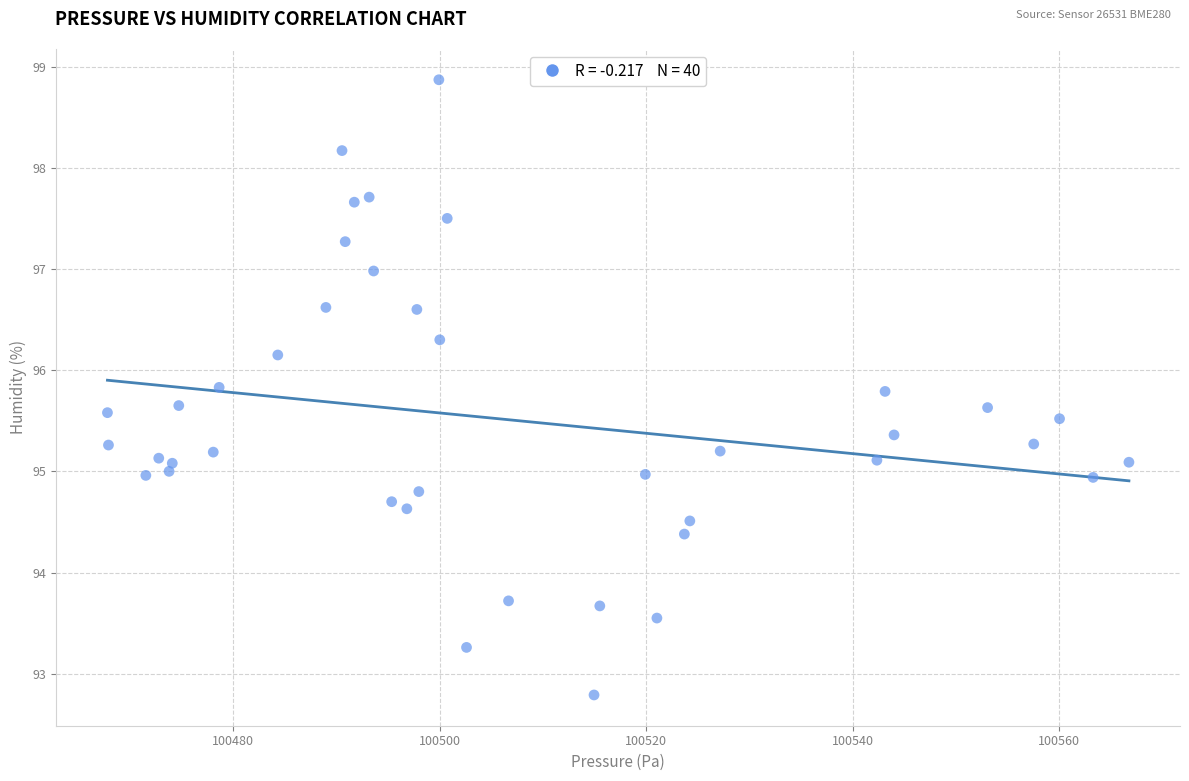

What is the range of Y values (max minus min)?

6.1